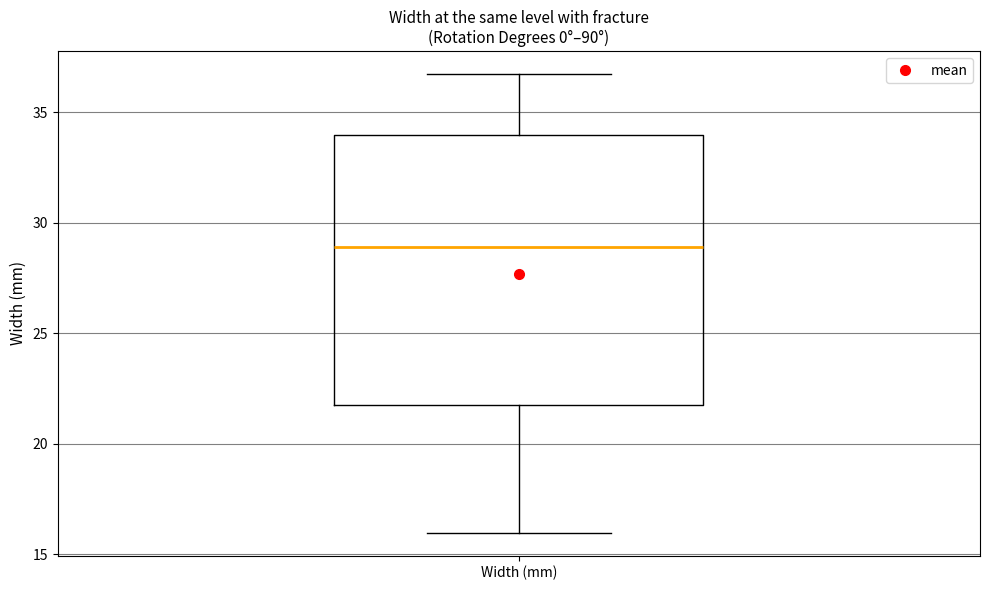

Where is the lower edge of the box for Width (mm) on the y-axis? The values are not printed on the chart, so give them approximately, as read against the axis.

22.0